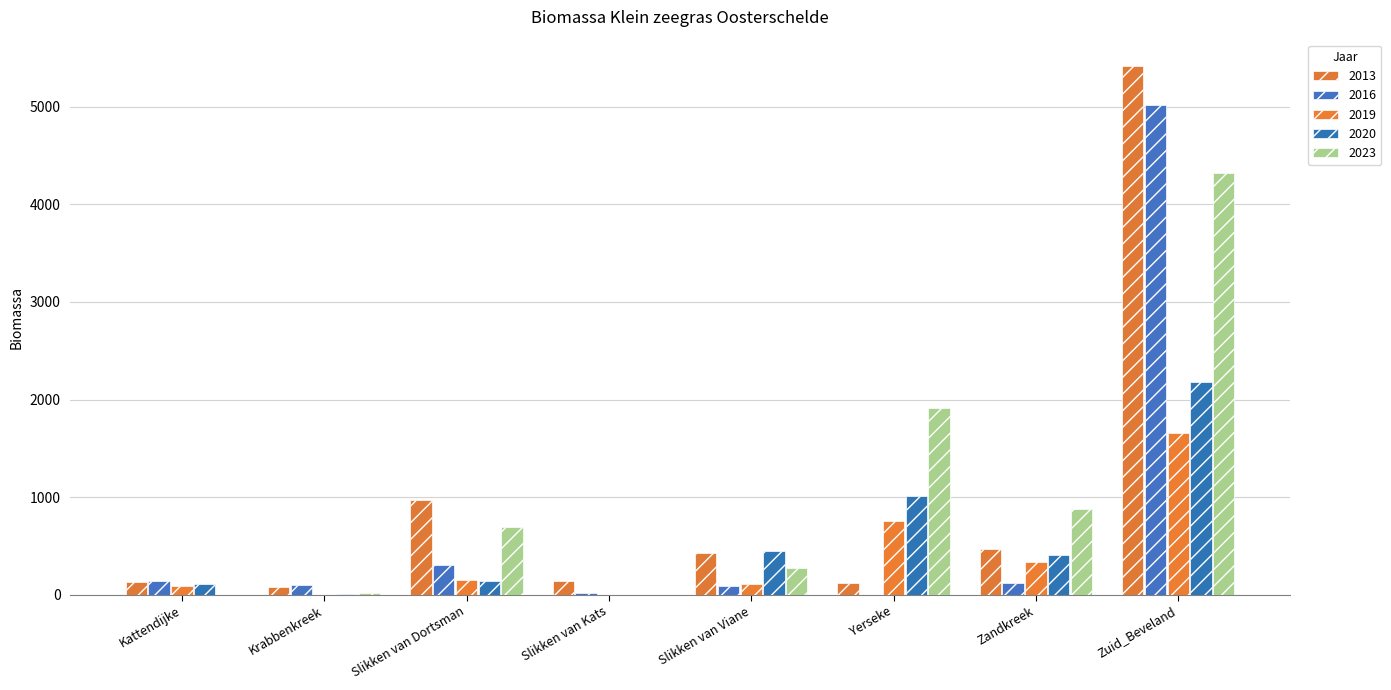

Reading left to right, list all the values displayed in this chart.

2013: Kattendijke=136.4	Krabbenkreek=83.2	Slikken van Dortsman=972.8	Slikken van Kats=136.9	Slikken van Viane=426.5	Yerseke=123.2	Zandkreek=469.6	Zuid_Beveland=5414.7
2016: Kattendijke=139.7	Krabbenkreek=103.7	Slikken van Dortsman=305.5	Slikken van Kats=20.2	Slikken van Viane=93.8	Yerseke=0.0	Zandkreek=117.5	Zuid_Beveland=5016.6
2019: Kattendijke=85.8	Krabbenkreek=1.0	Slikken van Dortsman=156.1	Slikken van Kats=2.1	Slikken van Viane=115.2	Yerseke=758.8	Zandkreek=331.1	Zuid_Beveland=1656.3
2020: Kattendijke=111.2	Krabbenkreek=12.5	Slikken van Dortsman=136.8	Slikken van Kats=0.0	Slikken van Viane=445.8	Yerseke=1014.9	Zandkreek=409.6	Zuid_Beveland=2177.4
2023: Kattendijke=0.0	Krabbenkreek=14.0	Slikken van Dortsman=694.4	Slikken van Kats=0.0	Slikken van Viane=276.6	Yerseke=1909.4	Zandkreek=880.9	Zuid_Beveland=4316.9